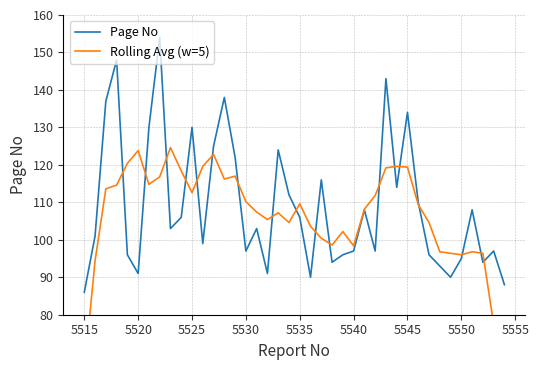

What is the lowest value of the Page No series?

86